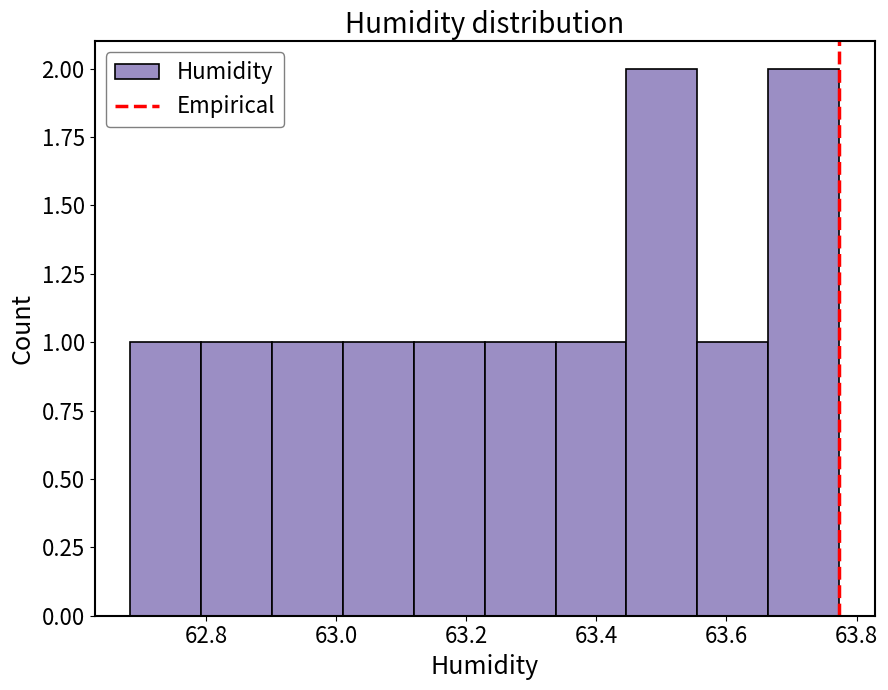

Reading left to right, list every bar in this chart as the range it spans on the x-axis followed by its height. Neither the bar edges nor the heights are printed on the chart, so give them approximately, as read against the axes.

62.68 to 62.80: 1
62.80 to 62.90: 1
62.90 to 63.00: 1
63.00 to 63.12: 1
63.12 to 63.22: 1
63.22 to 63.34: 1
63.34 to 63.44: 1
63.44 to 63.56: 2
63.56 to 63.66: 1
63.66 to 63.78: 2